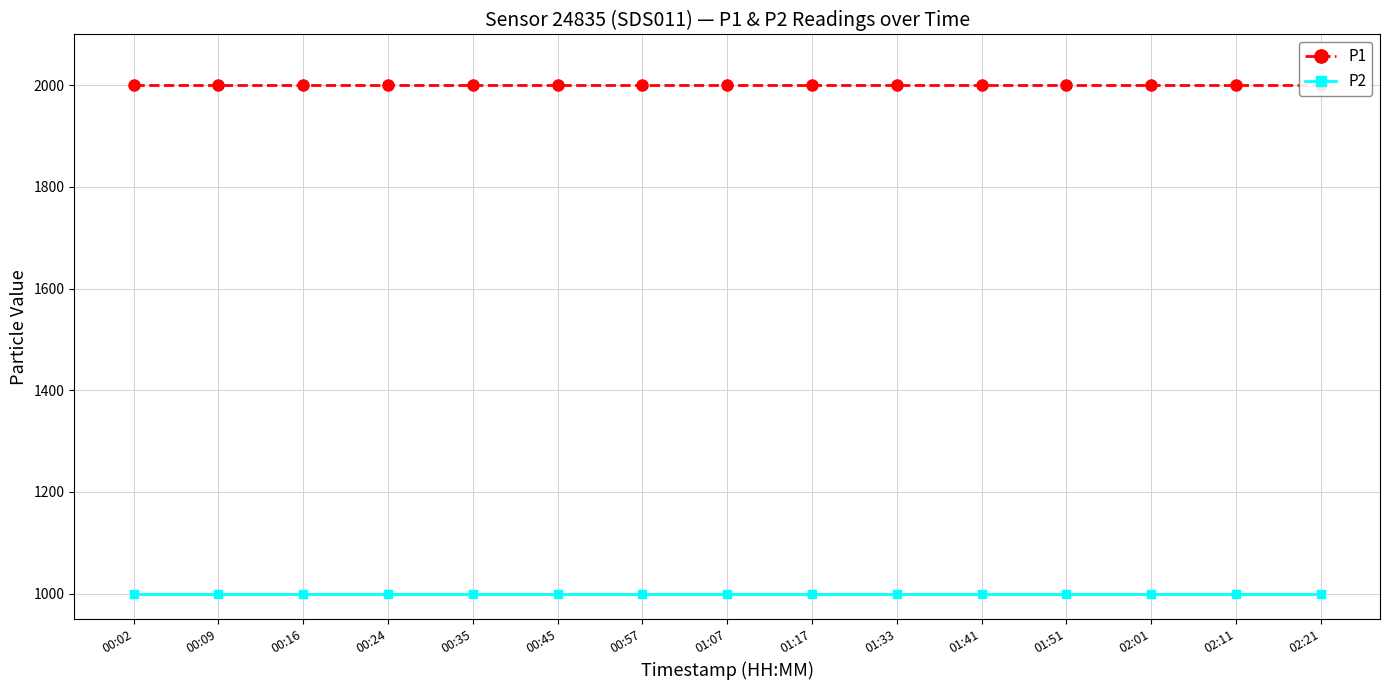

At which category is the sum across all series the highest?

00:02